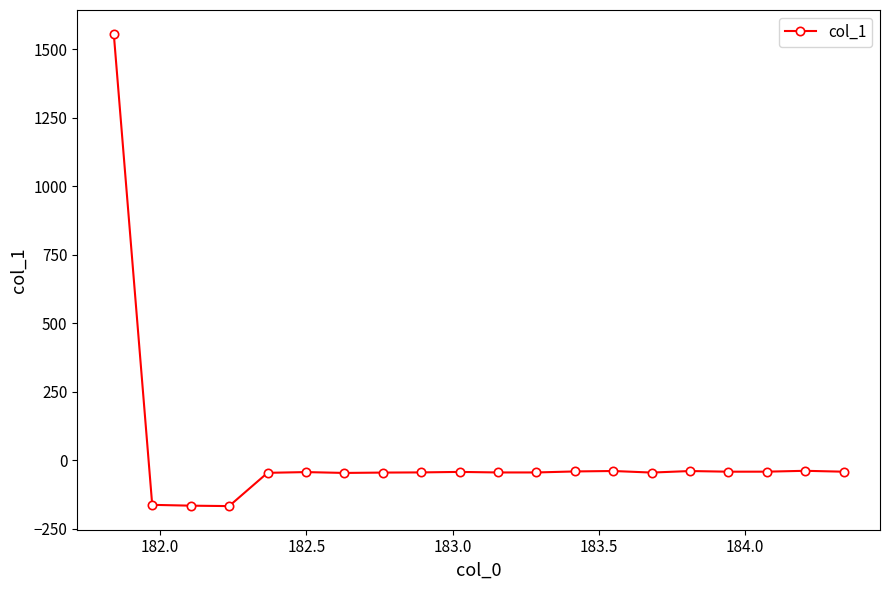

What is the value of the 3rd point from the left?

-166.3